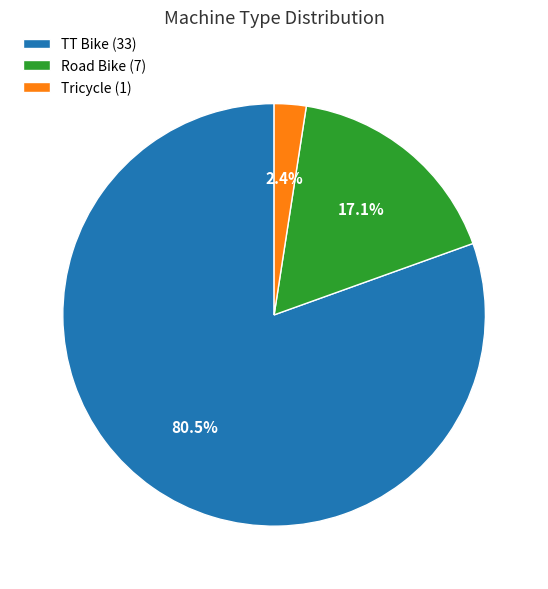

Is the sum of Tricycle and Road Bike greater than half?

No